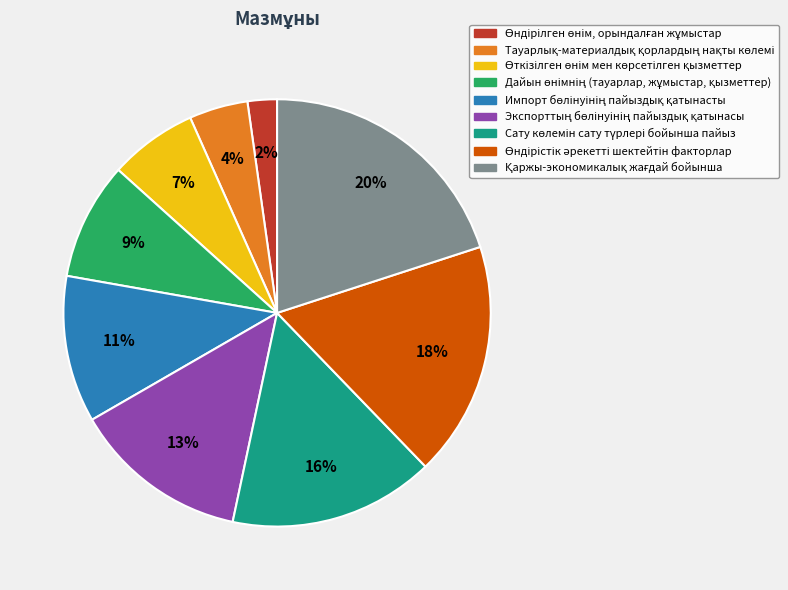

Is there a majority slice in this chart?

No